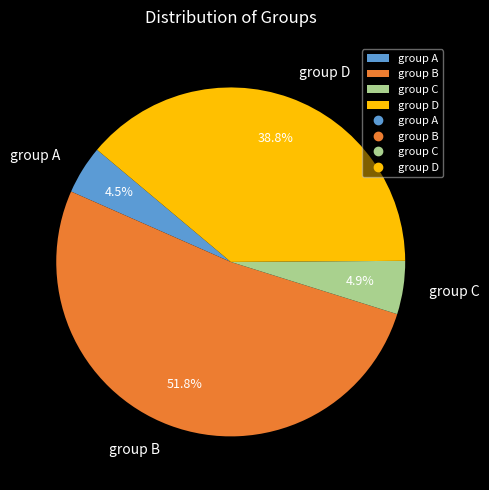

Between group D and group C, which is larger?

group D